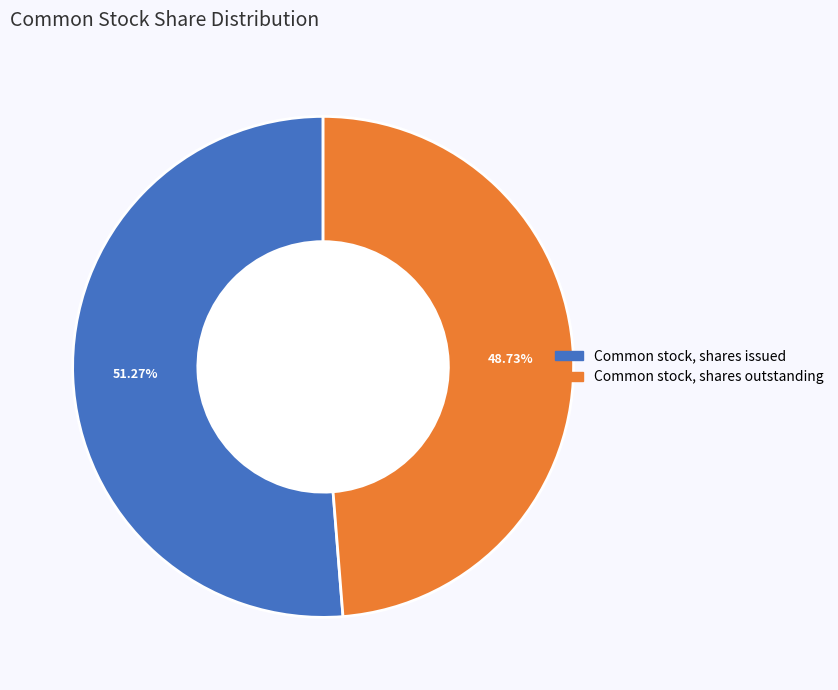

What is the ratio of the value at Common stock, shares issued to the value at Common stock, shares outstanding?

1.1